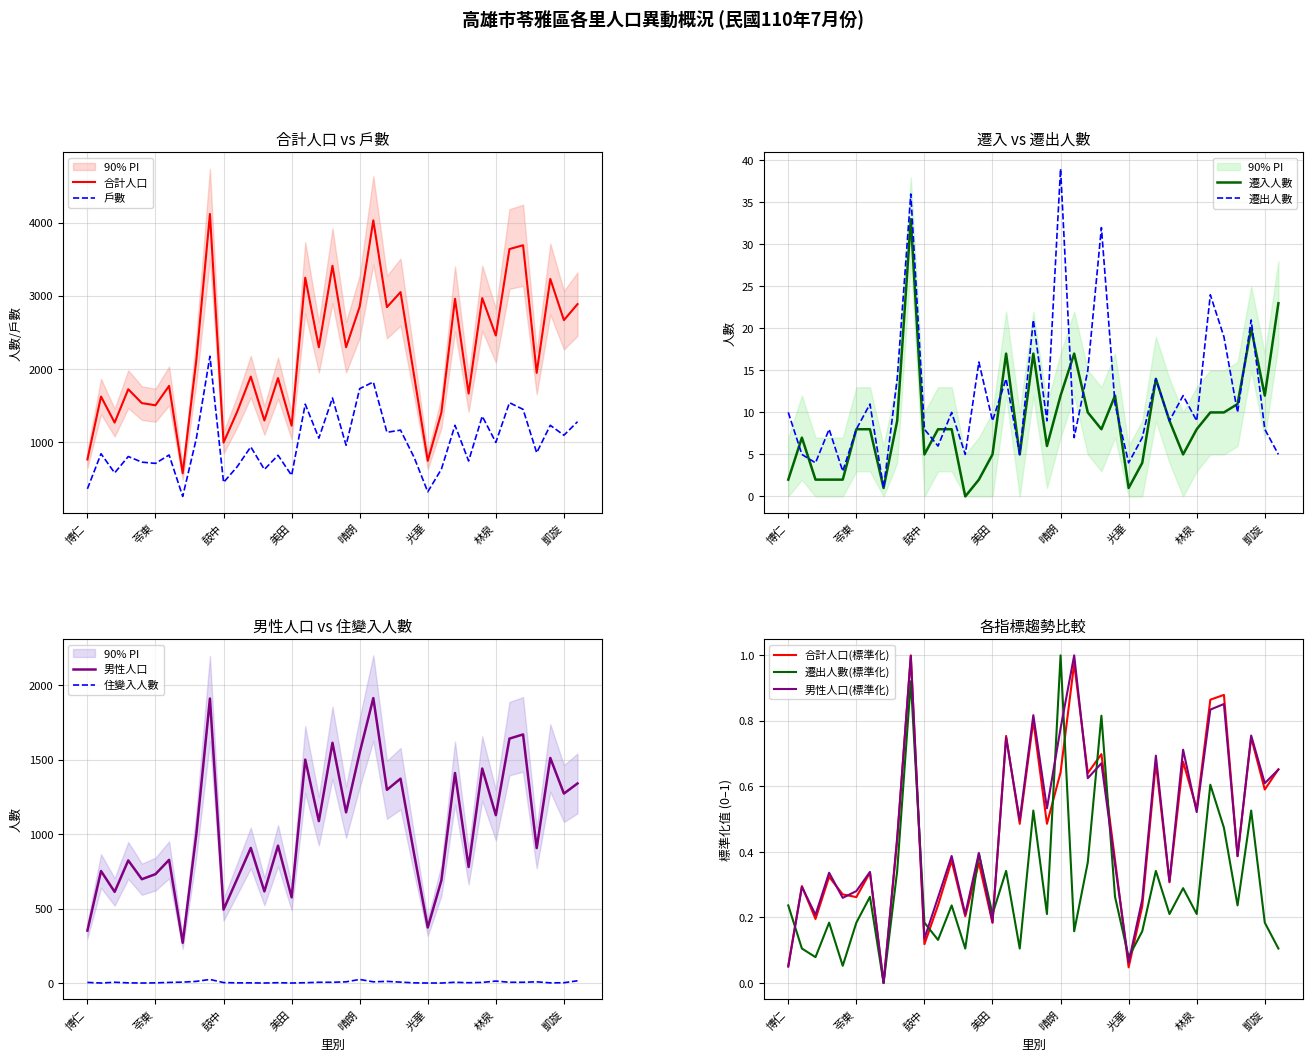

At which label does 合計(人口) first exceed 1946?

城東